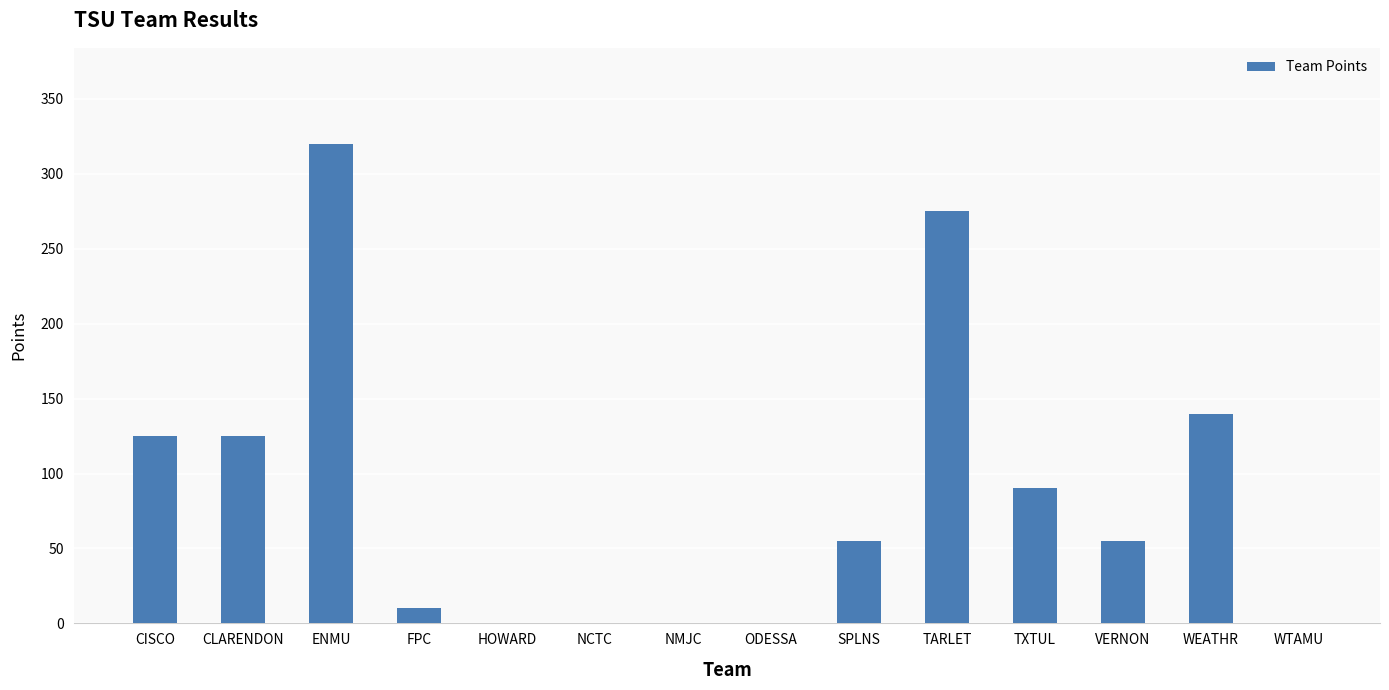

How many categories are shown in the chart?

14